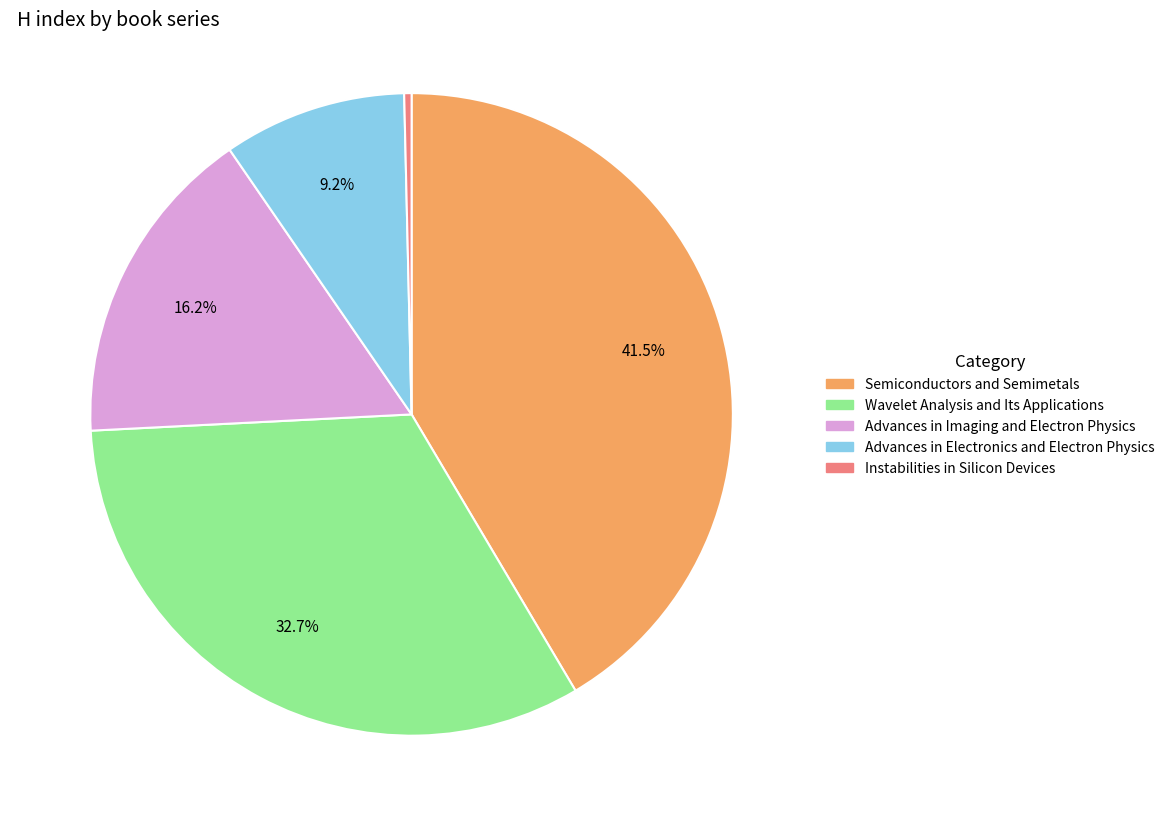

Does any single category account for the majority?

No